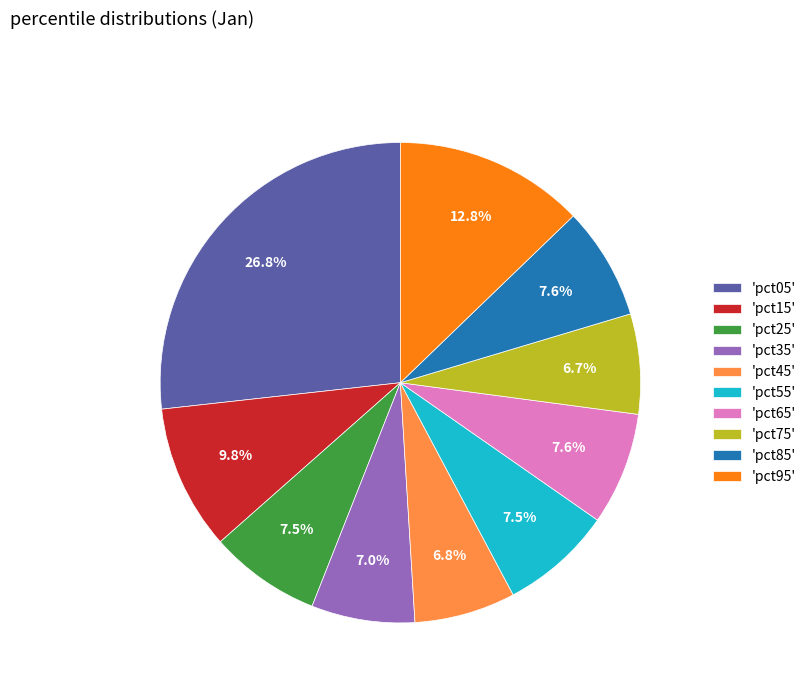

How many slices are in this pie chart?

10